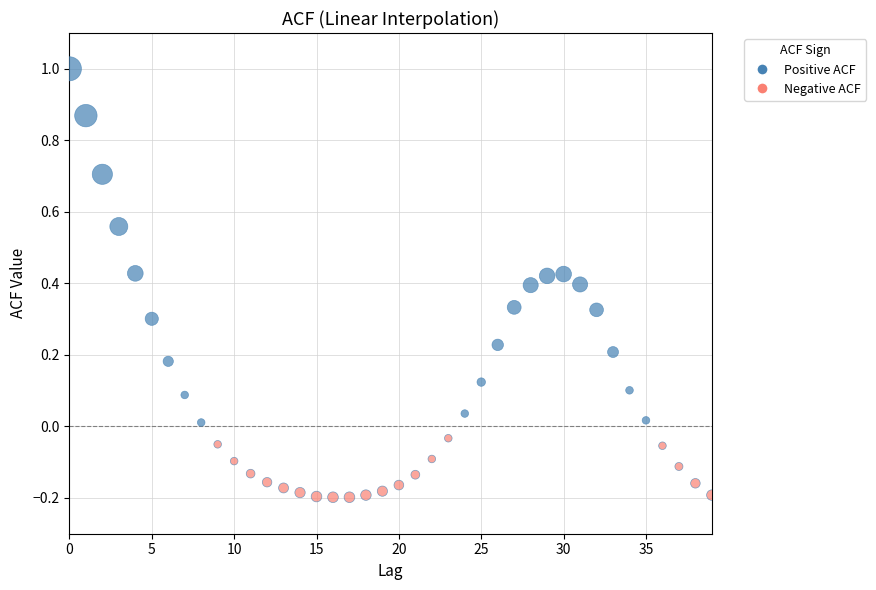

How many points are shown in the scatter plot?

40